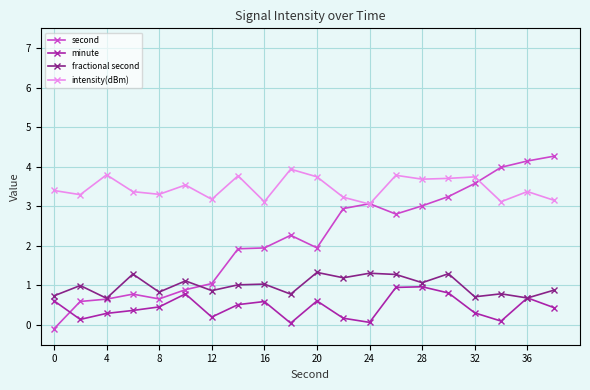

Rank the series by their maximum value, from lowest to highest.

minute, fractional second, intensity(dBm), second